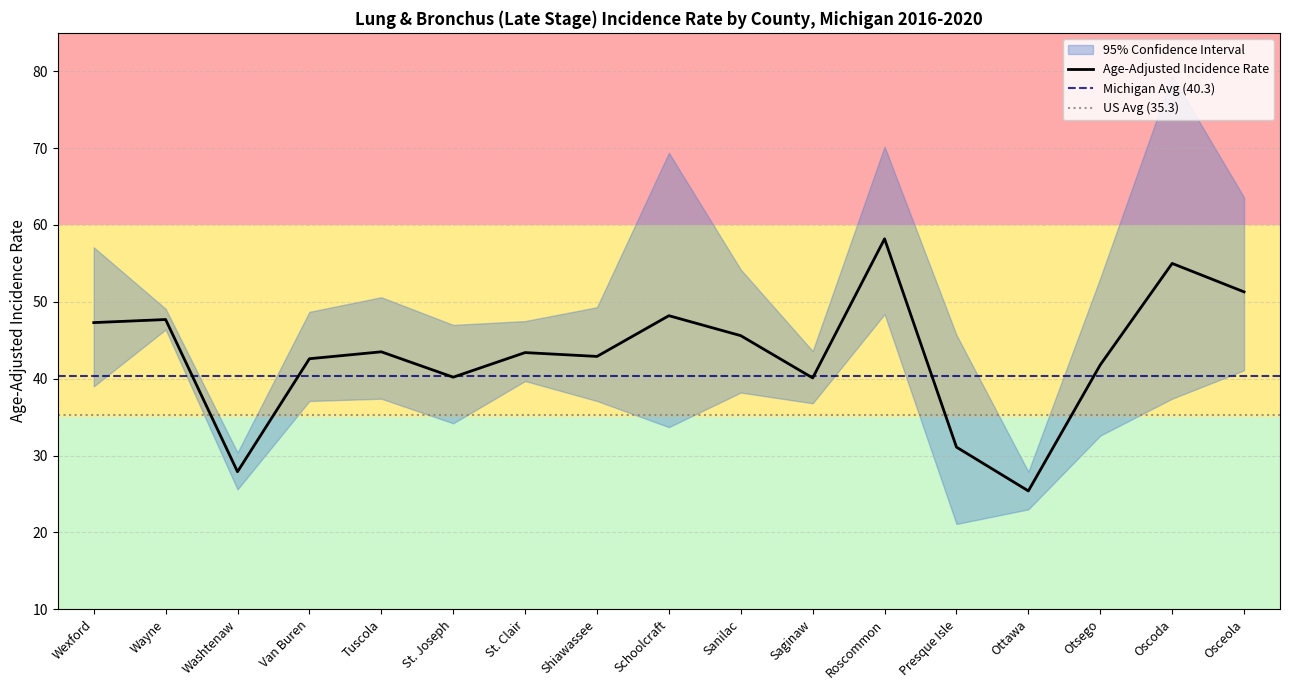

Is this an area chart (filled region under the line)?

No